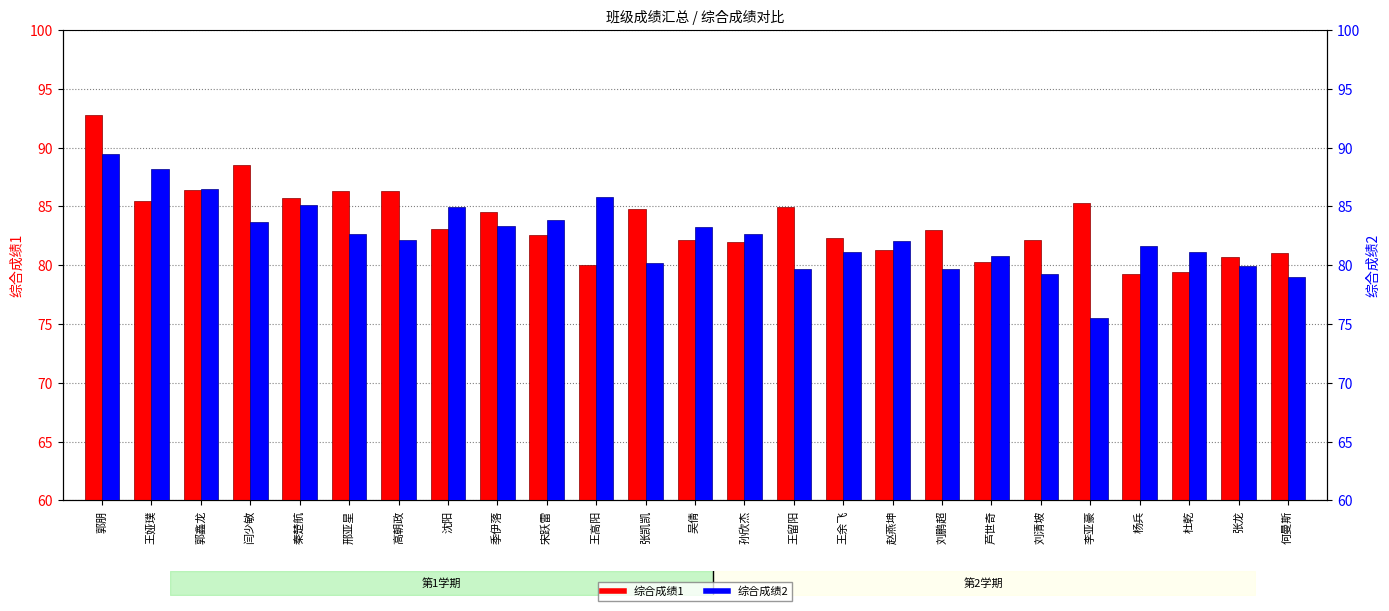

Where is 综合成绩1 nearest to the value 85?

王留阳